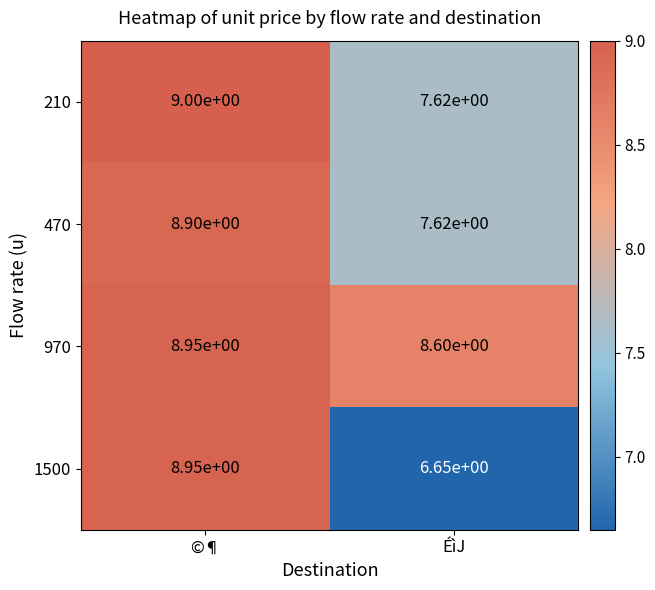

Which series has the widest spread of values?

1500